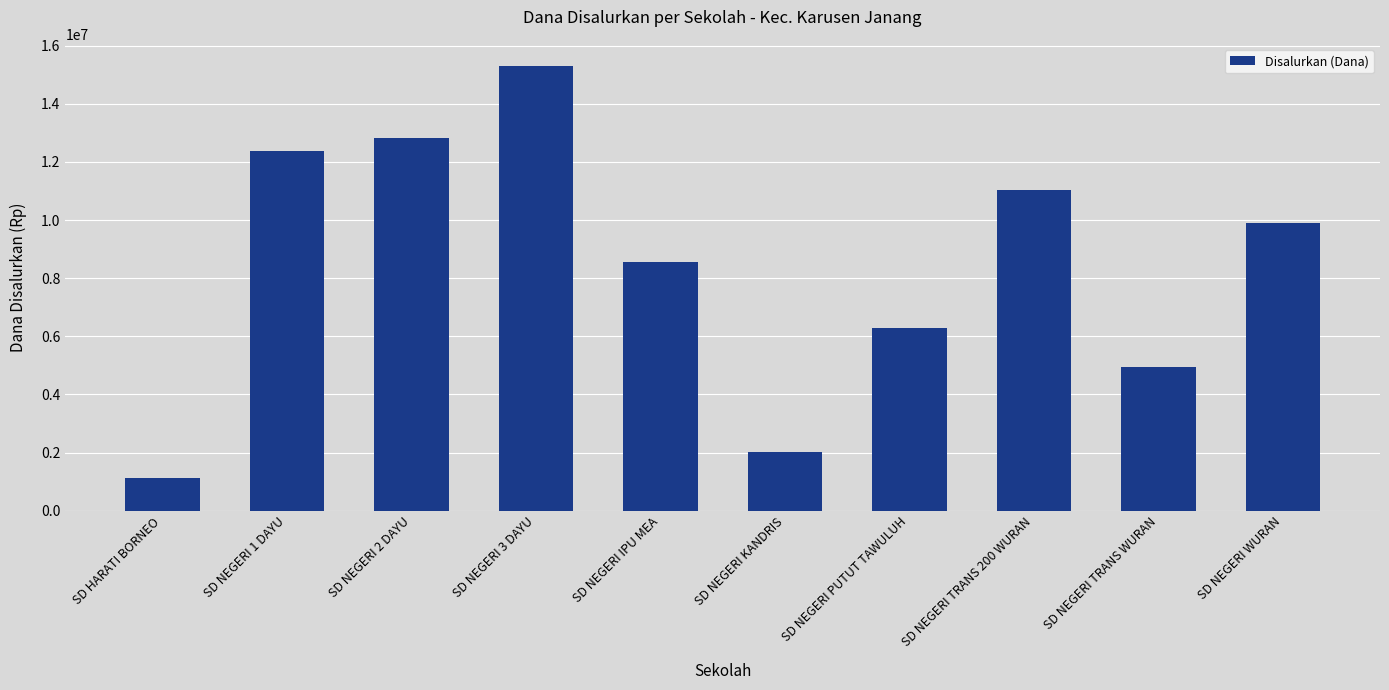

At which label is the value closest to 8212500?

SD NEGERI IPU MEA